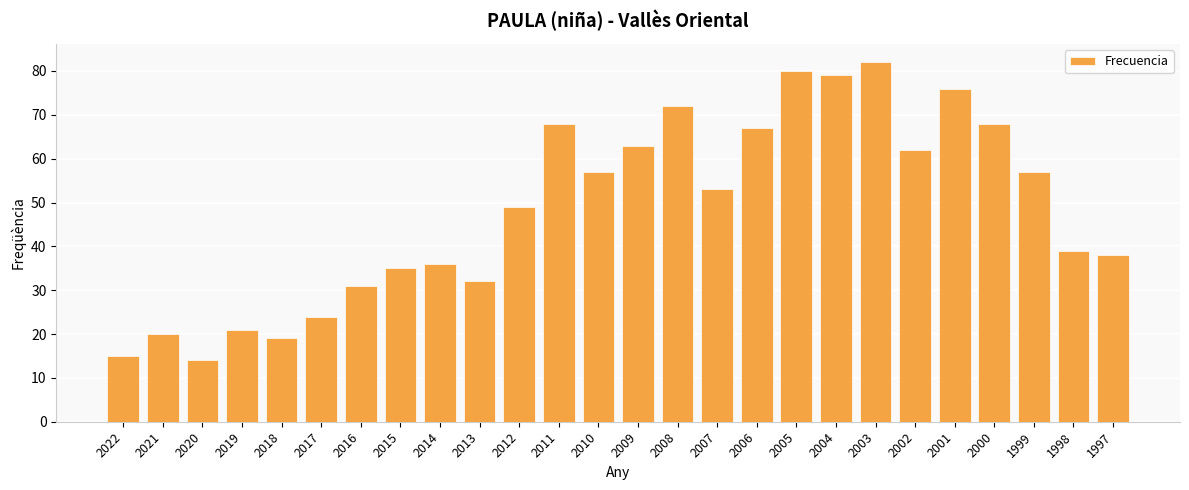

What is the ratio of the value at 2010 to the value at 2003?

0.7